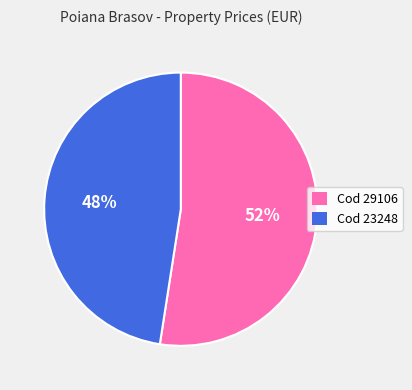

Count the number of slices in the pie.

2